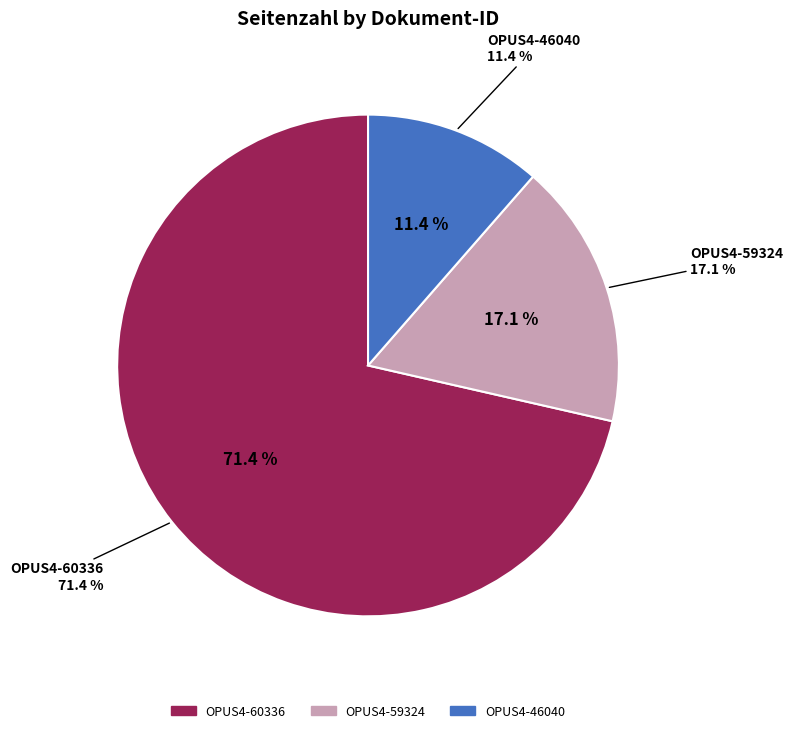

What is the change in value from OPUS4-60336 to OPUS4-59324?

-19